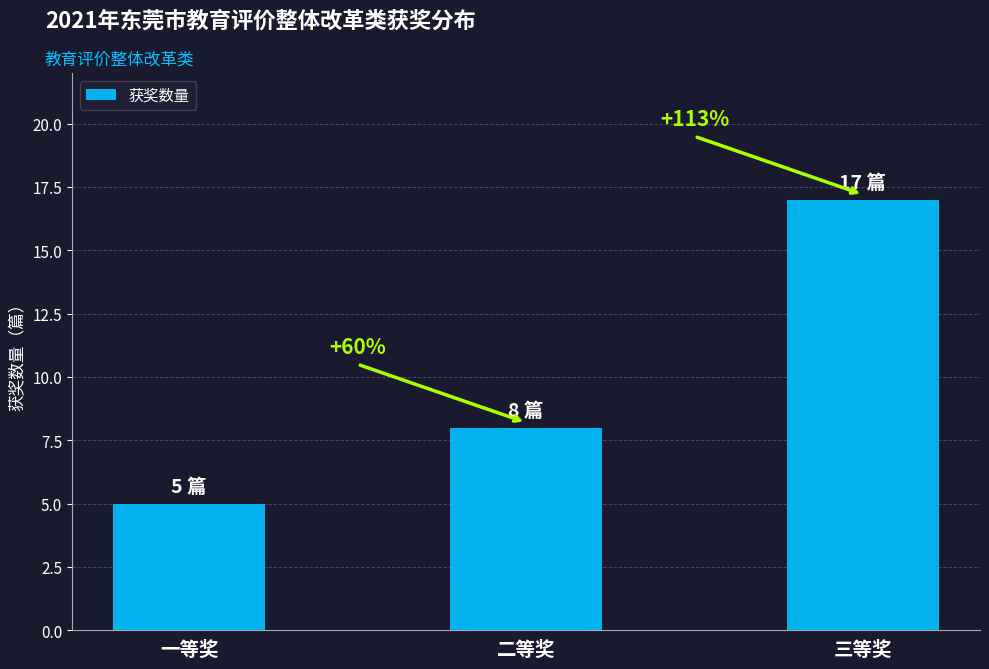

Does the chart contain any negative values?

No